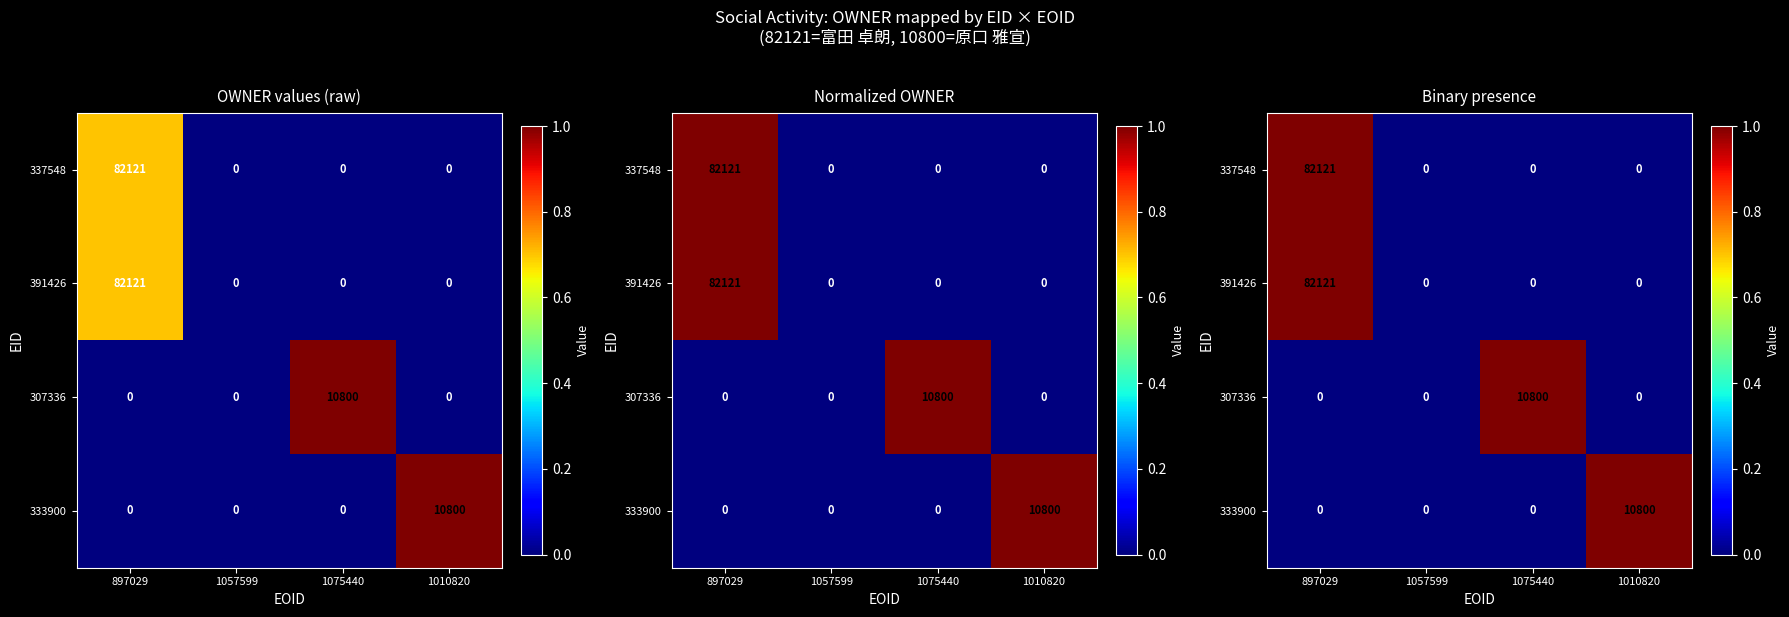

Is it true that 391426 equals 0 at 1010820?

True